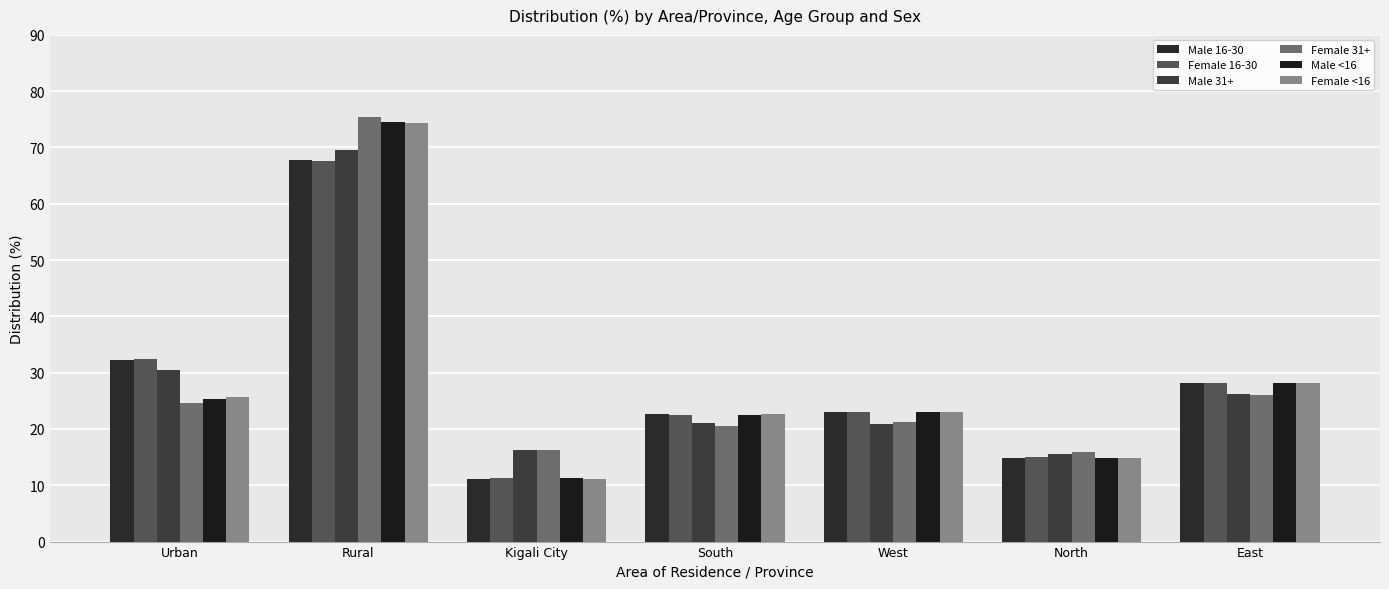

What is the minimum value shown in the chart?

11.2